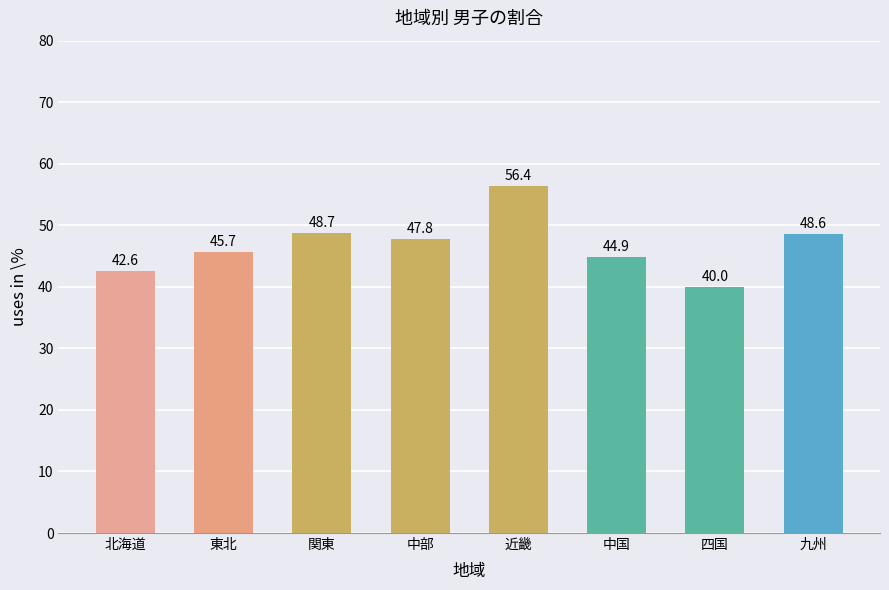

What position from the right is 東北?

7